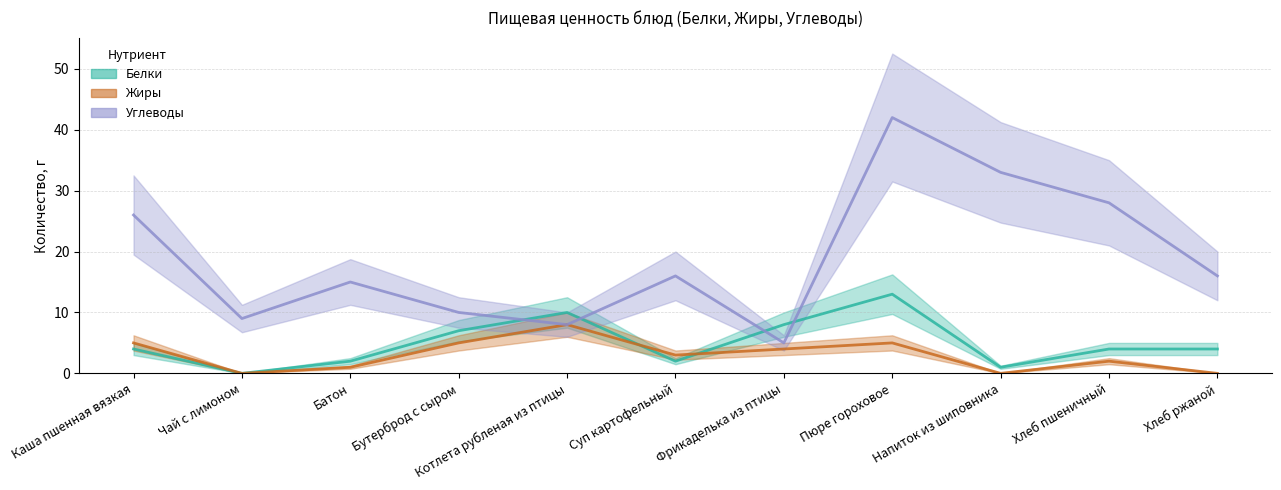

Which series has the widest spread of values?

Углеводы